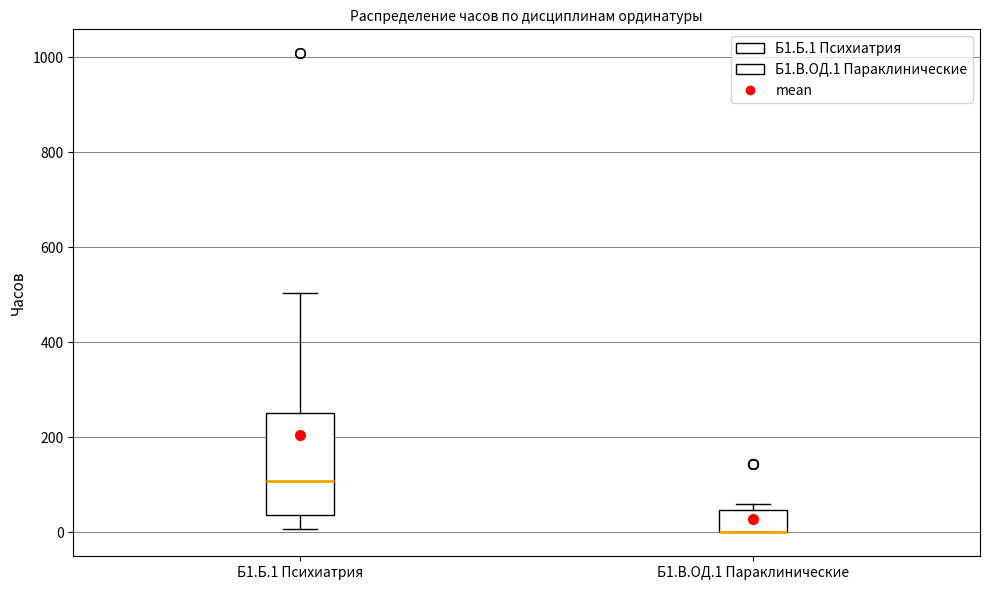

Reading left to right, transcribe this box plot: for each box, give where its median line is, the range the box spans, and where its two whiskers end, as read against the y-axis. The values are not printed on the chart, so give them approximately, as read against the axis.

Б1.Б.1 Психиатрия: median 100, box 40 to 260, whiskers 0 to 500
Б1.В.ОД.1 Параклинические: median 0 (drawn on the box's lower edge), box 0 to 40, whiskers 0 to 60